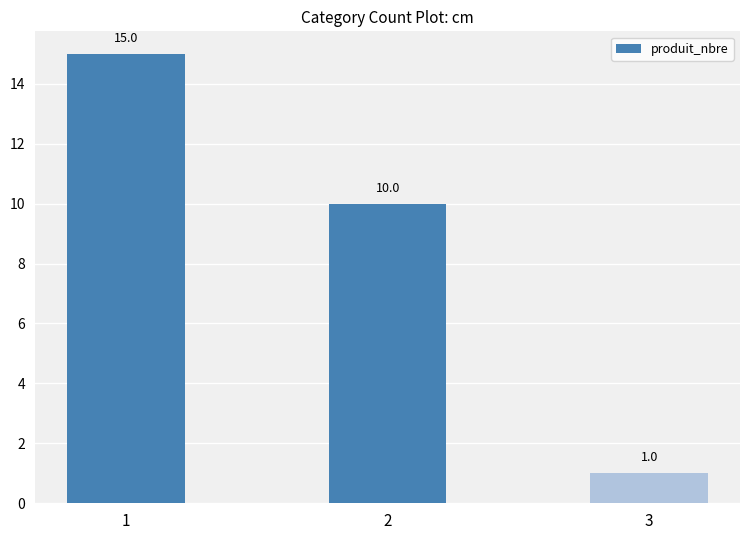

Is it true that the value at 3 is 1?

True